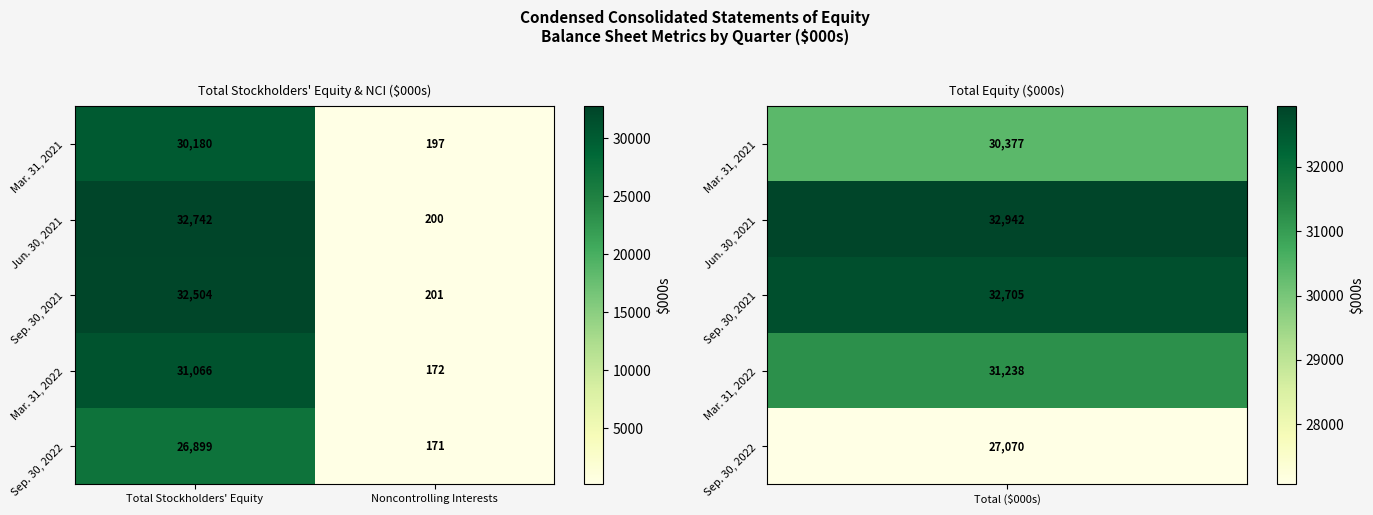

What is the difference between the Mar. 31, 2022 values at Noncontrolling Interests and Total Stockholders' Equity?

30894